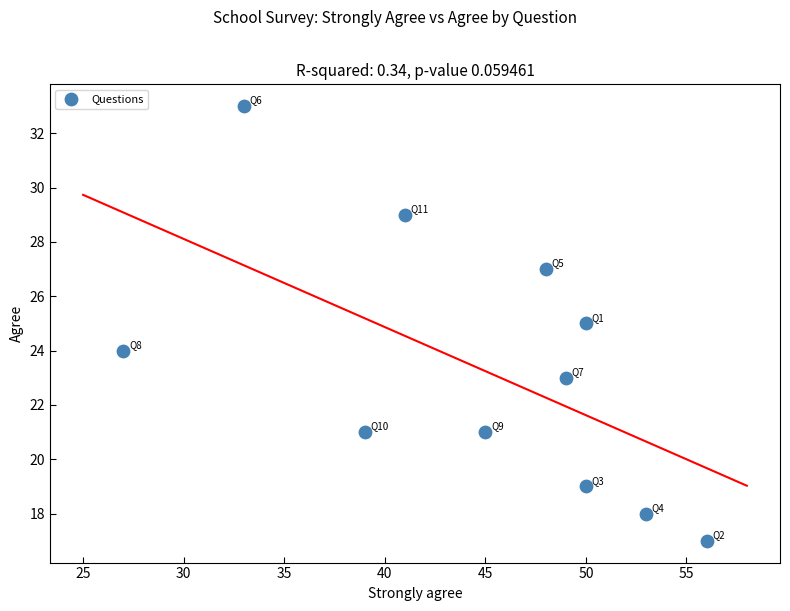

What is the range of X values (max minus min)?

29